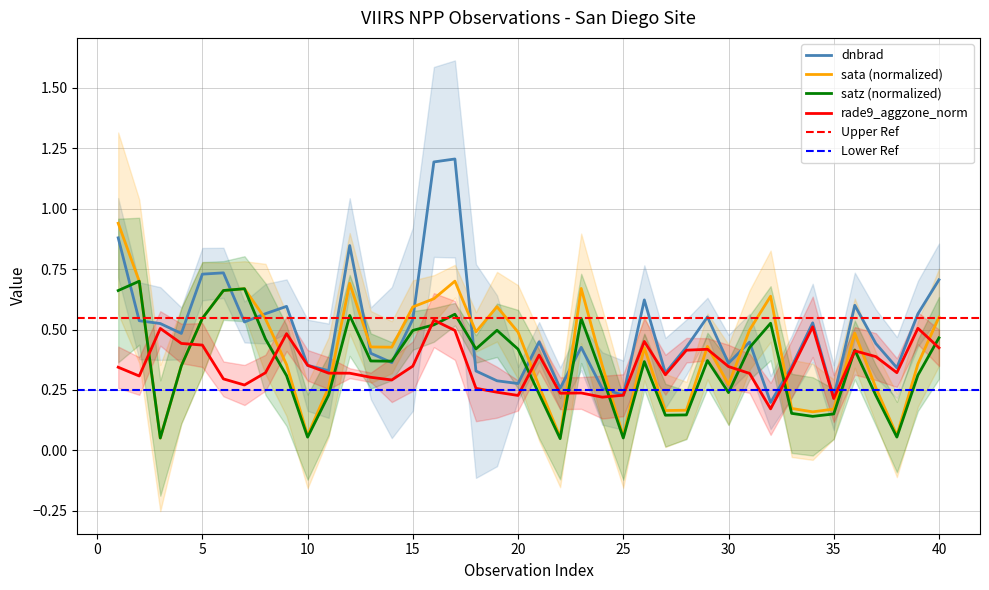

What is the total value across all series at 12?

2.4